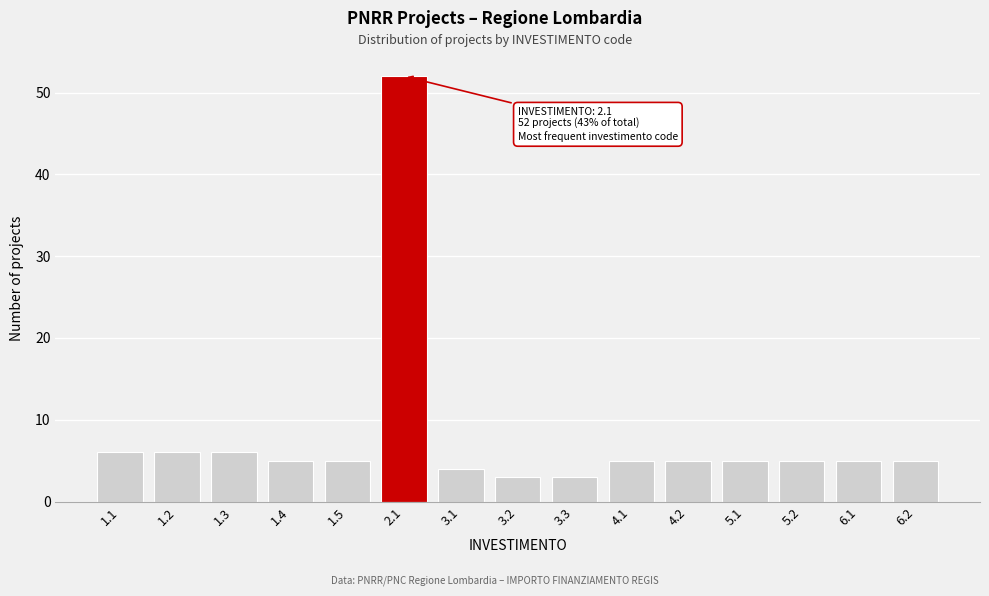

Reading left to right, extract all data points from this chart.

6	6	6	5	5	52	4	3	3	5	5	5	5	5	5